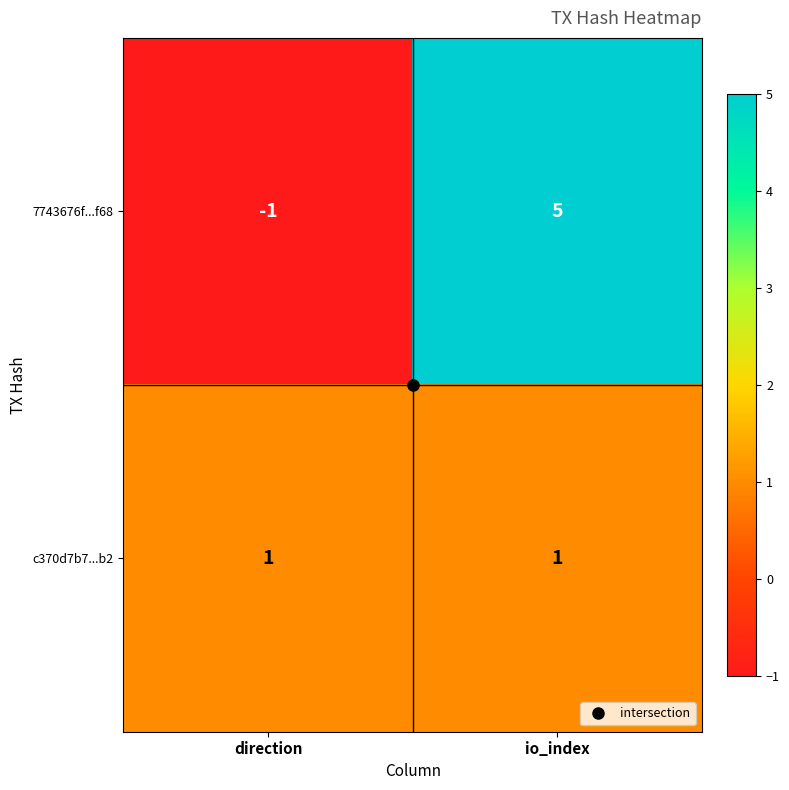

At which label is 7743676f...f68 closest to 2?

direction